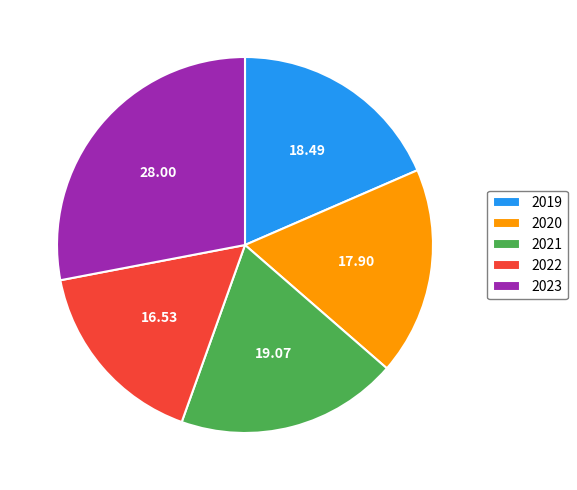

Is it true that 2020 is 25% of the pie?

False